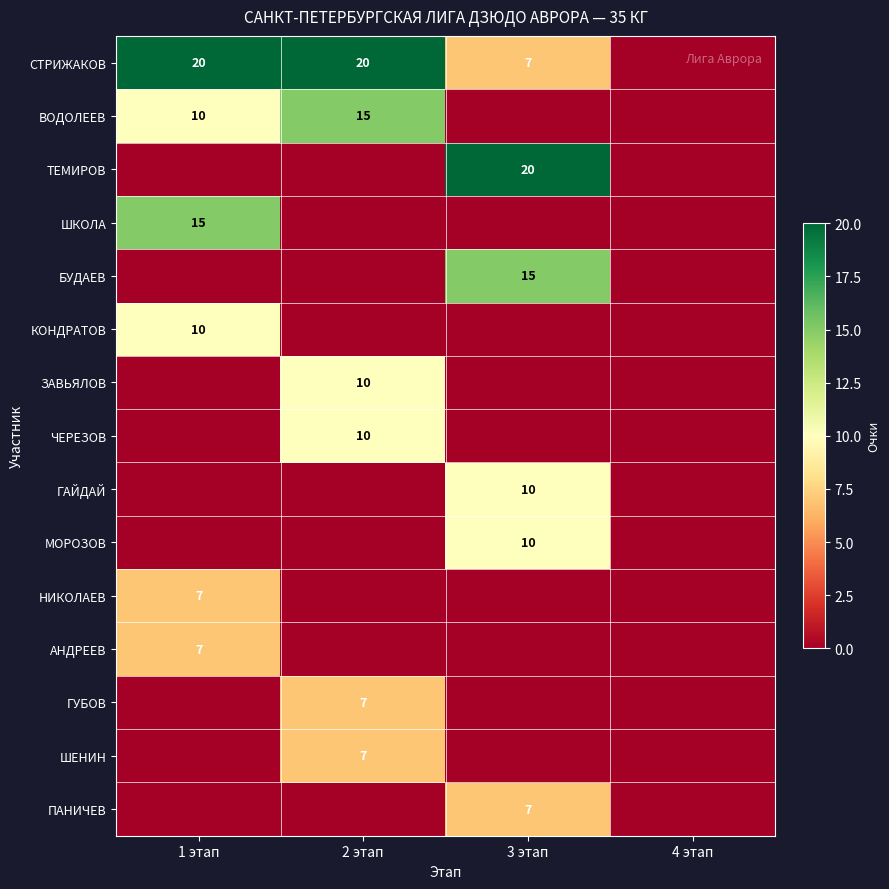

True or false: КОНДРАТОВ has a value of 10 at 1 этап.

True